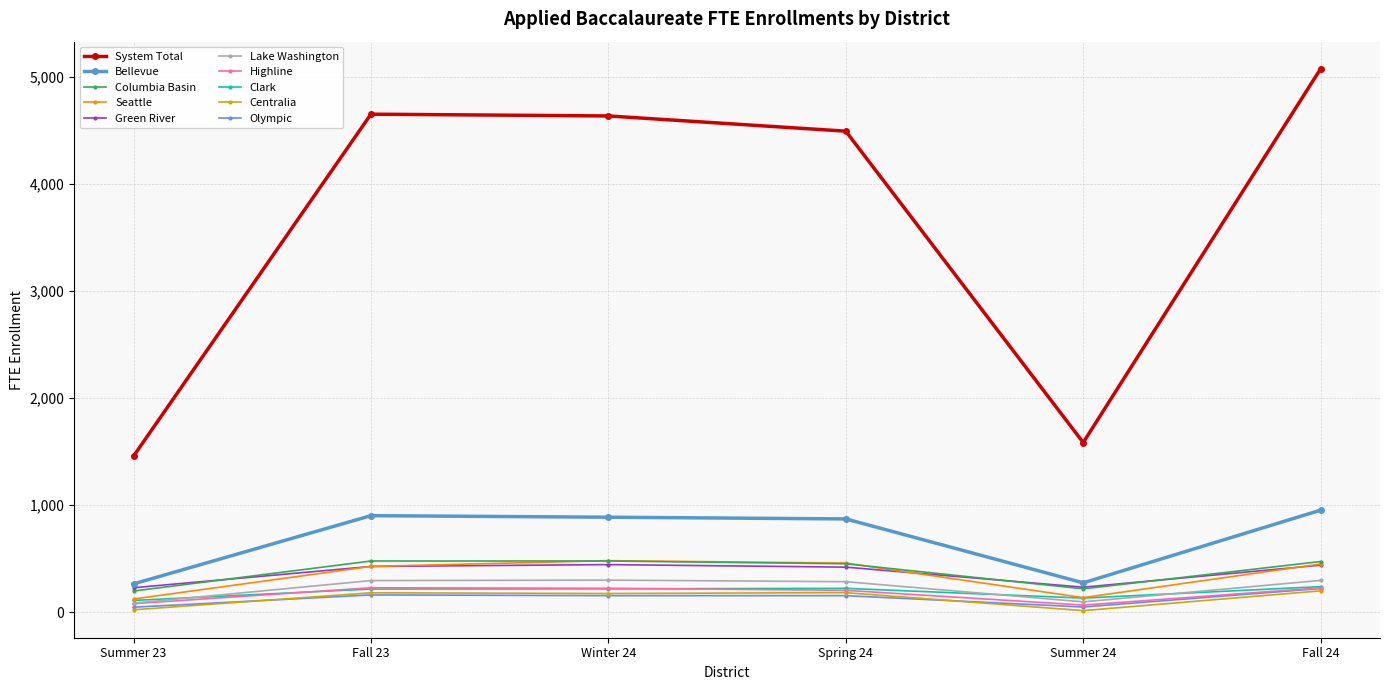

True or false: Columbia Basin and Highline intersect in this chart.

False